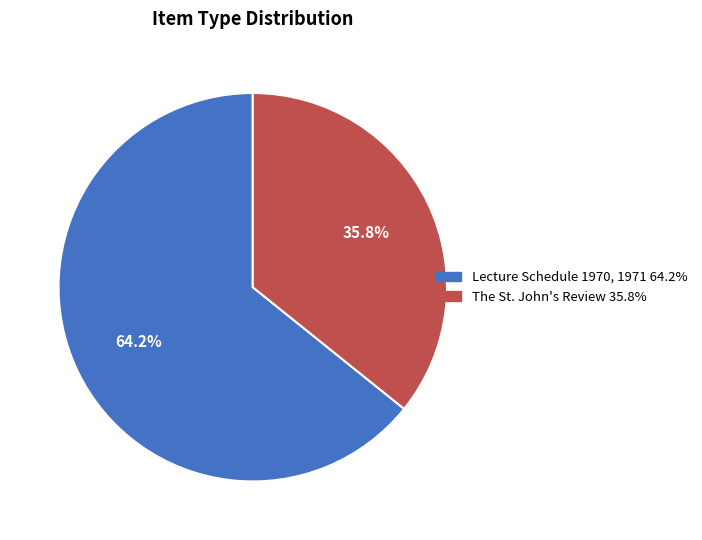

What is the largest slice in the pie chart?

Lecture Schedule 1970, 1971